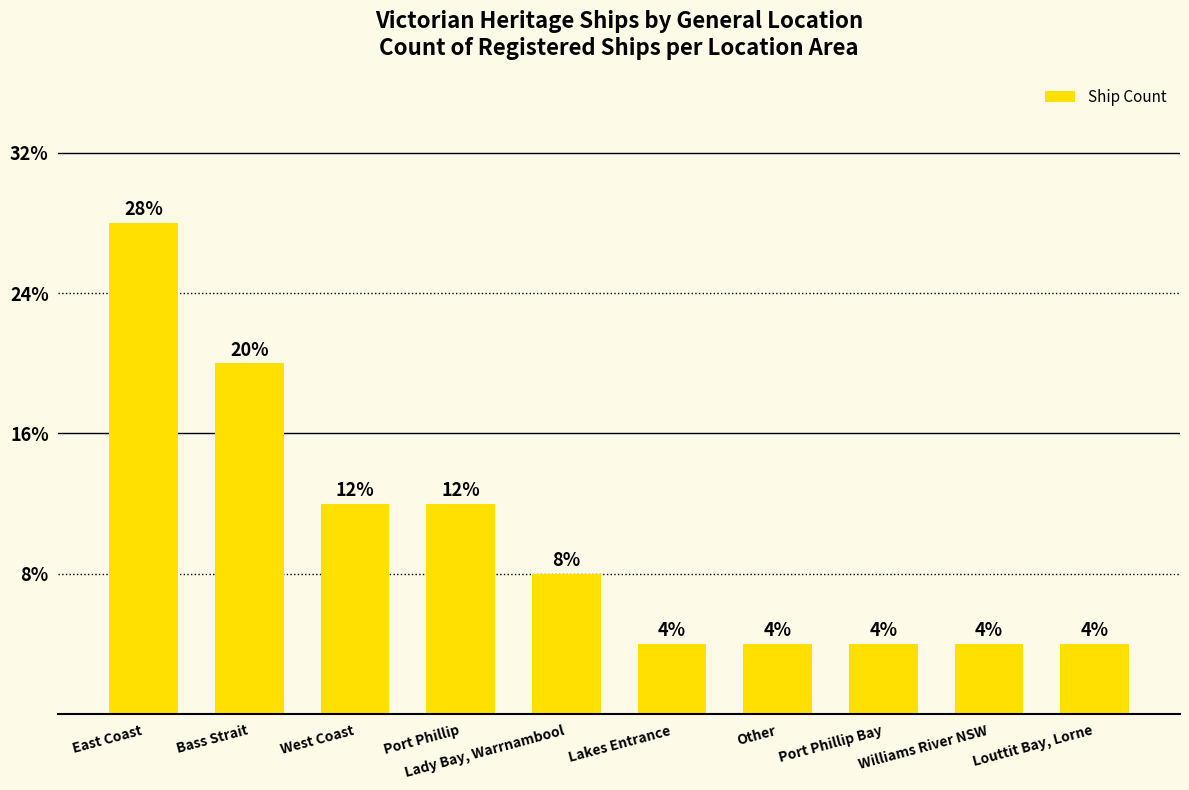

Between Port Phillip Bay and East Coast, which is larger?

East Coast